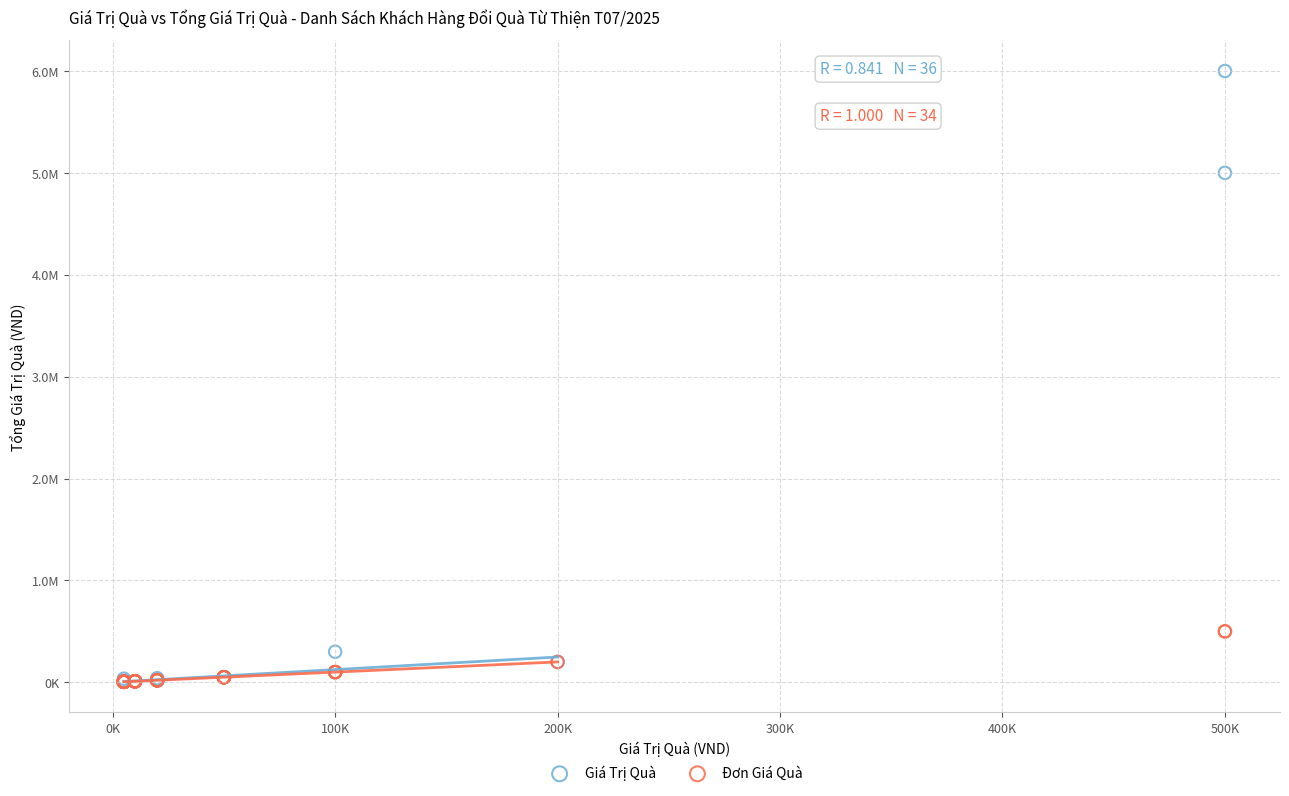

What are all the series names shown in the legend?

Giá Trị Quà, Đơn Giá Quà